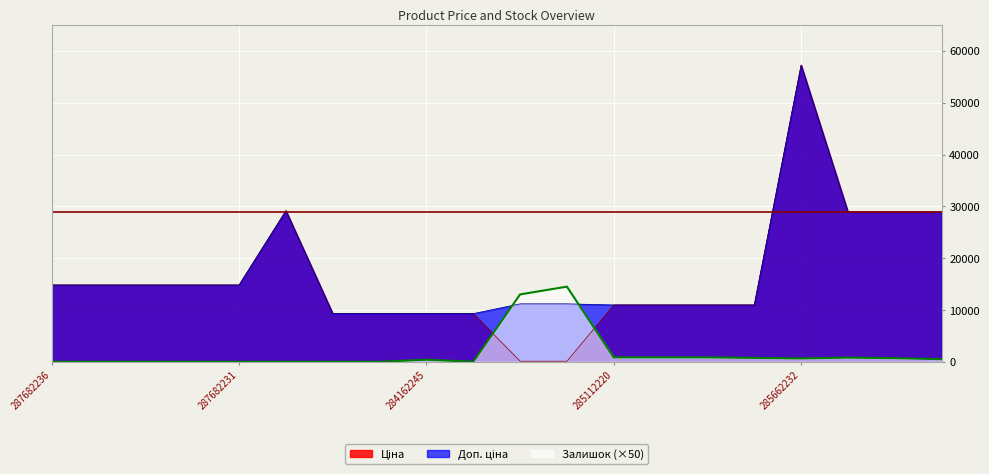

Reading left to right, what are all the values shown in this chart?

Ціна: 14817.6	14817.6	14817.6	14817.6	14817.6	29152.3	9290.5	9290.5	9290.5	9290.5	111.8	111.8	10964.4	10964.4	10964.4	10964.4	57258.0	28901.7	28901.7	28901.7
Доп. ціна: 14817.6	14817.6	14817.6	14817.6	14817.6	29152.3	9290.5	9290.5	9290.5	9290.5	11182.0	11182.0	10964.4	10964.4	10964.4	10964.4	57258.0	28901.7	28901.7	28901.7
Залишок: 0.0	0.0	0.0	0.0	0.0	0.0	0.0	0.0	400.0	0.0	13000.0	14500.0	850.0	850.0	850.0	750.0	650.0	800.0	700.0	500.0